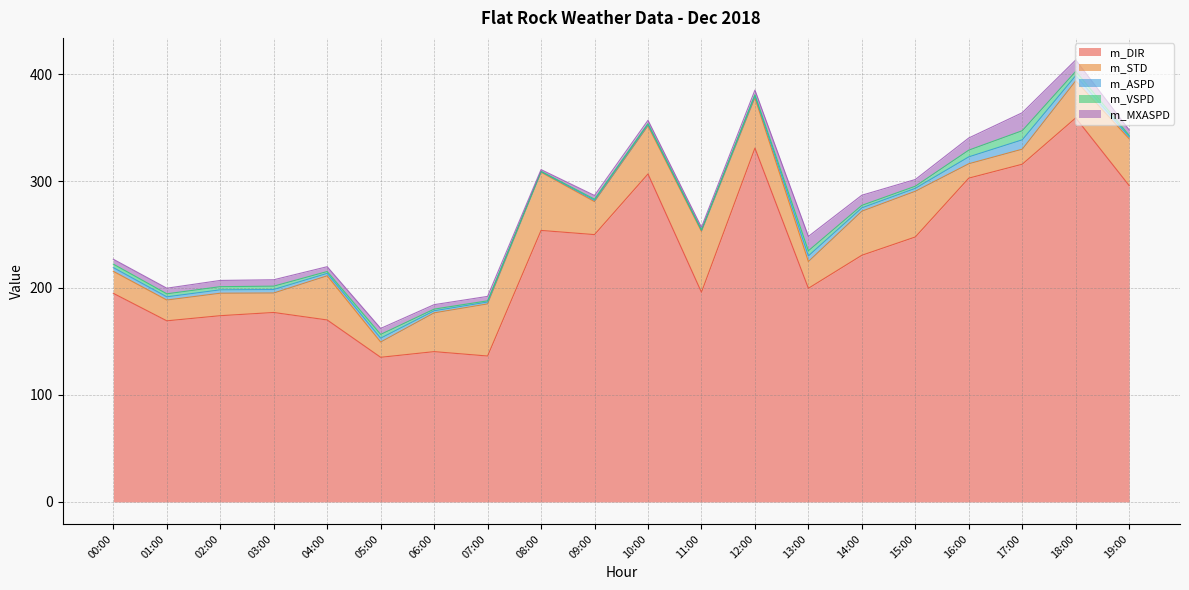

True or false: m_MXASPD has a value of 2.4 at 19:00.

False